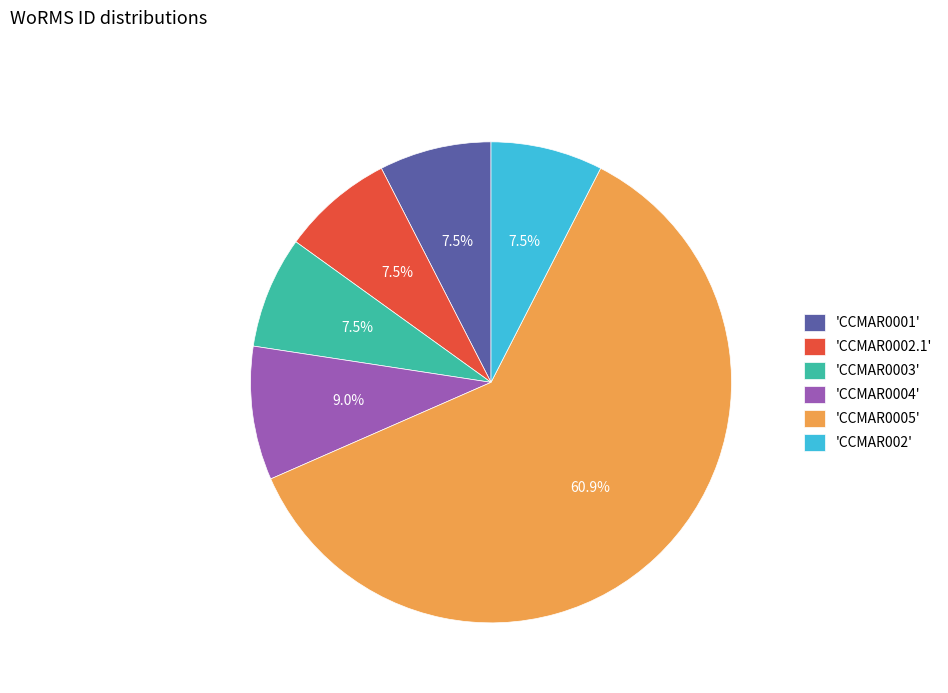

Which slice represents more than half of the pie?

'CCMAR0005'